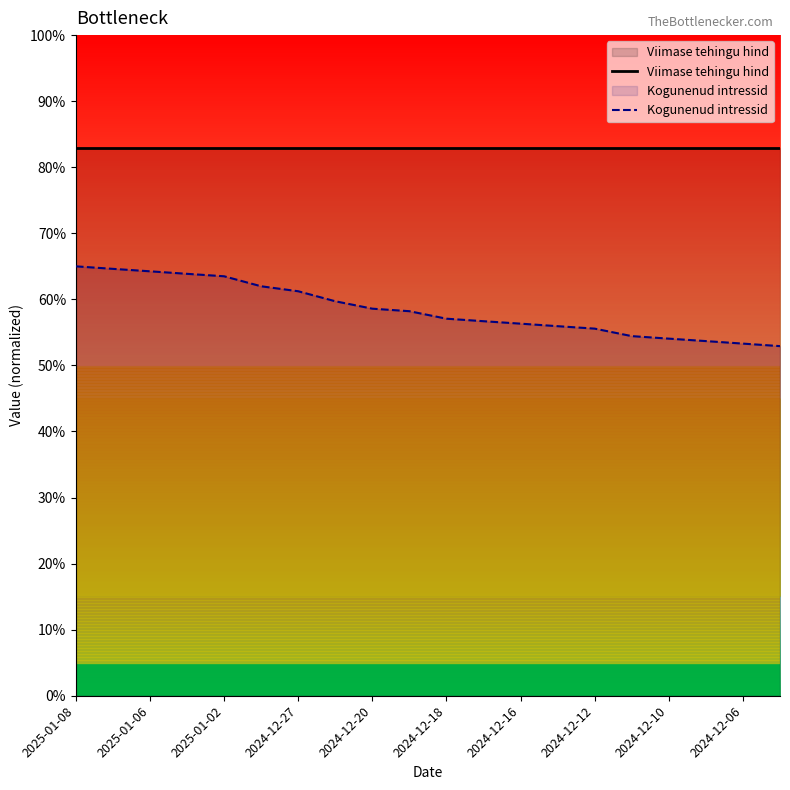

Count the number of data series in this chart.

2